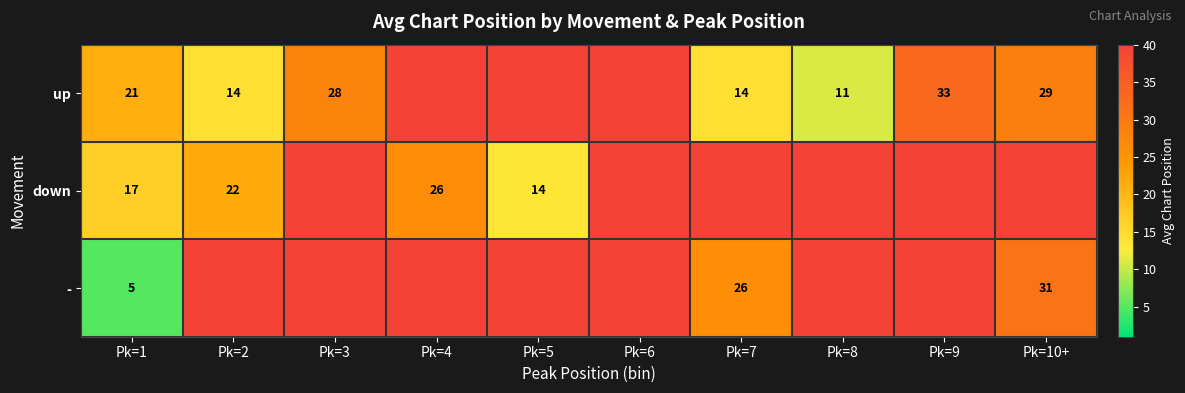

True or false: up has a value of 21 at Pk=1.

True